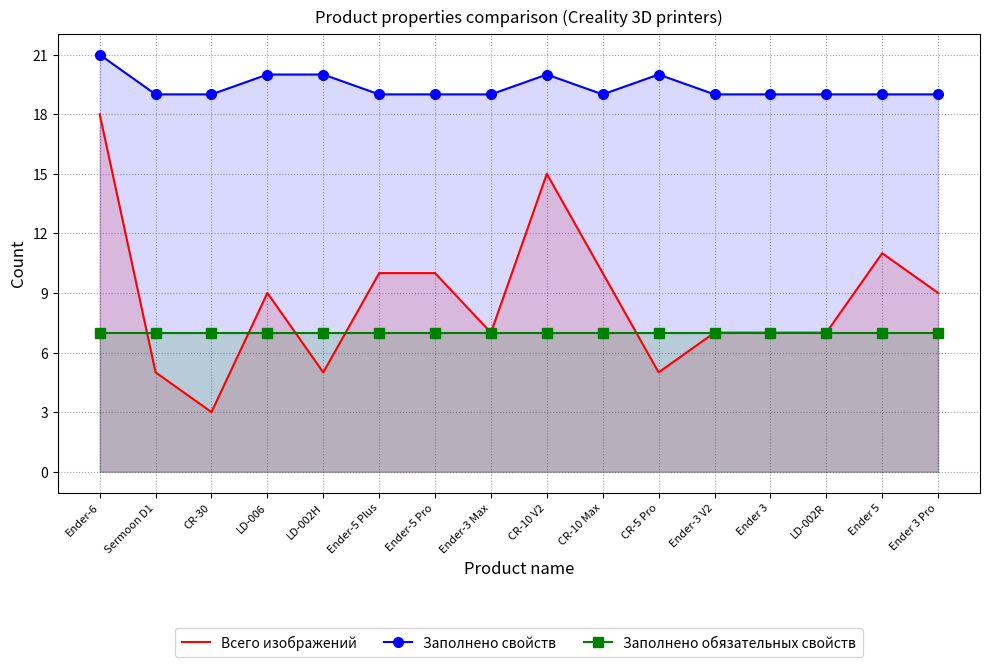

What is the average value of the Всего изображений series?

9